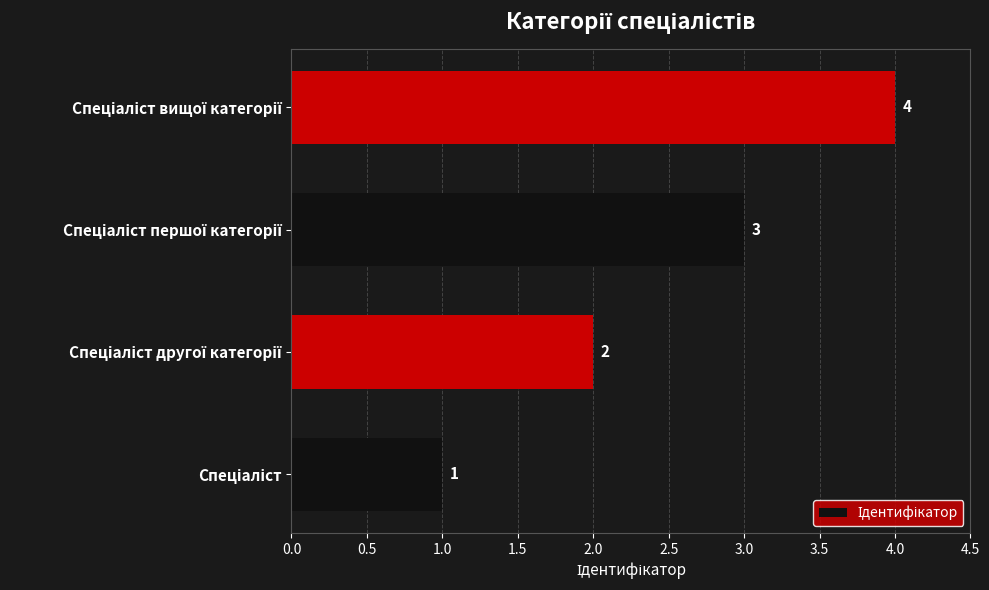

What is the difference between the maximum and minimum values?

3